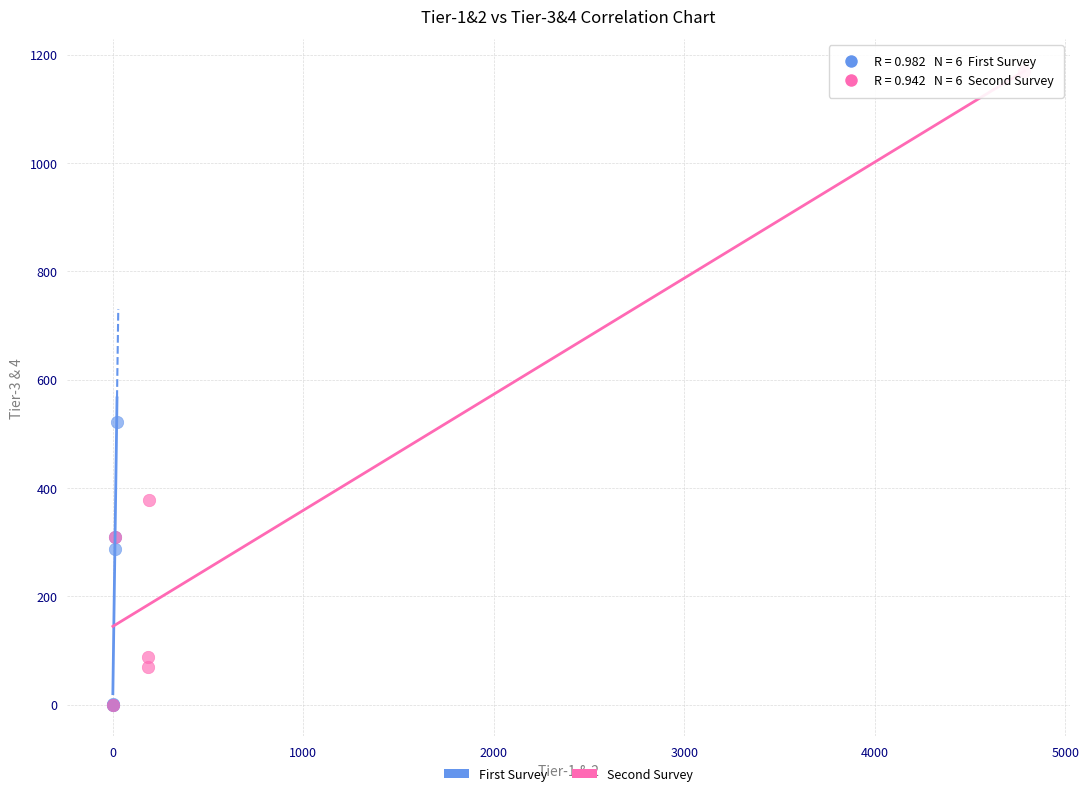

Which series has the widest spread of Y values?

Second Survey